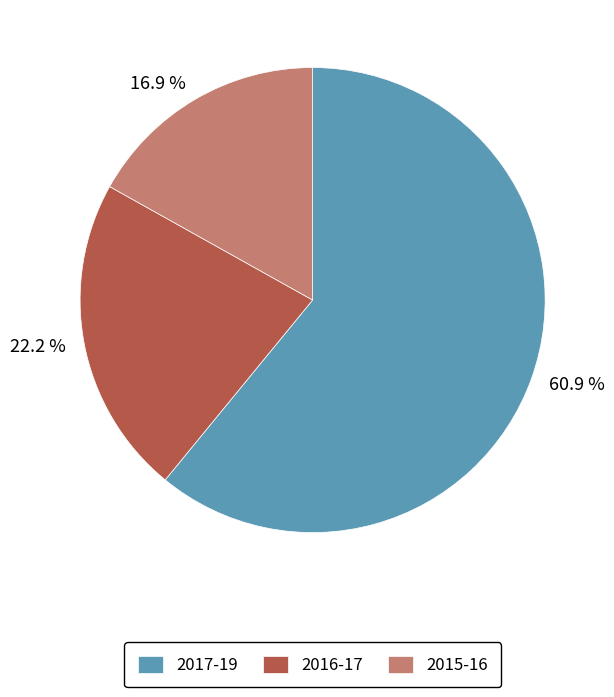

Does any single category account for the majority?

Yes